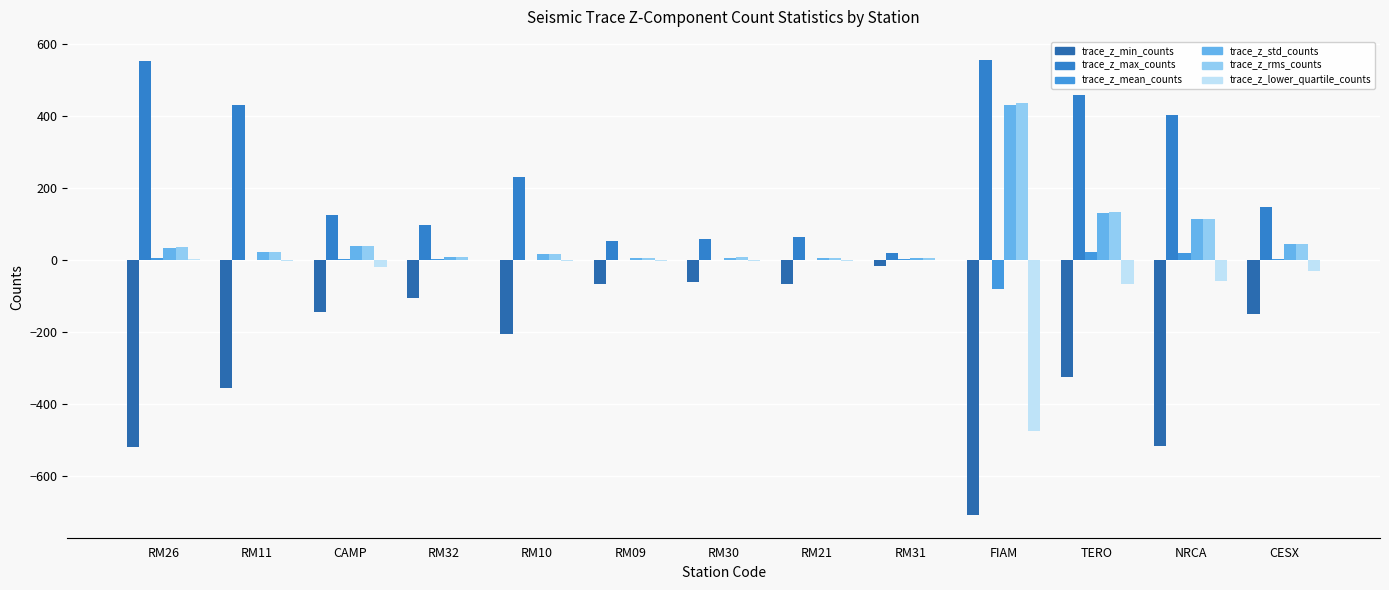

List the labels in order of trace_z_mean_counts value, smallest first.

FIAM, RM30, RM21, RM11, RM09, RM10, RM31, CESX, RM32, CAMP, RM26, NRCA, TERO